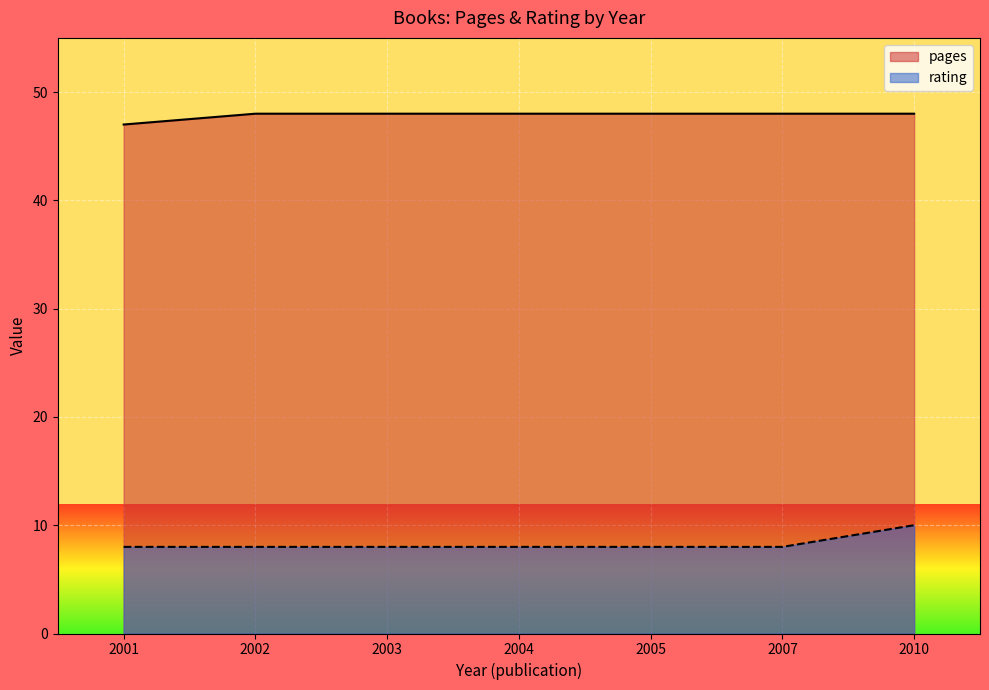

Which series has the largest total across all categories?

pages